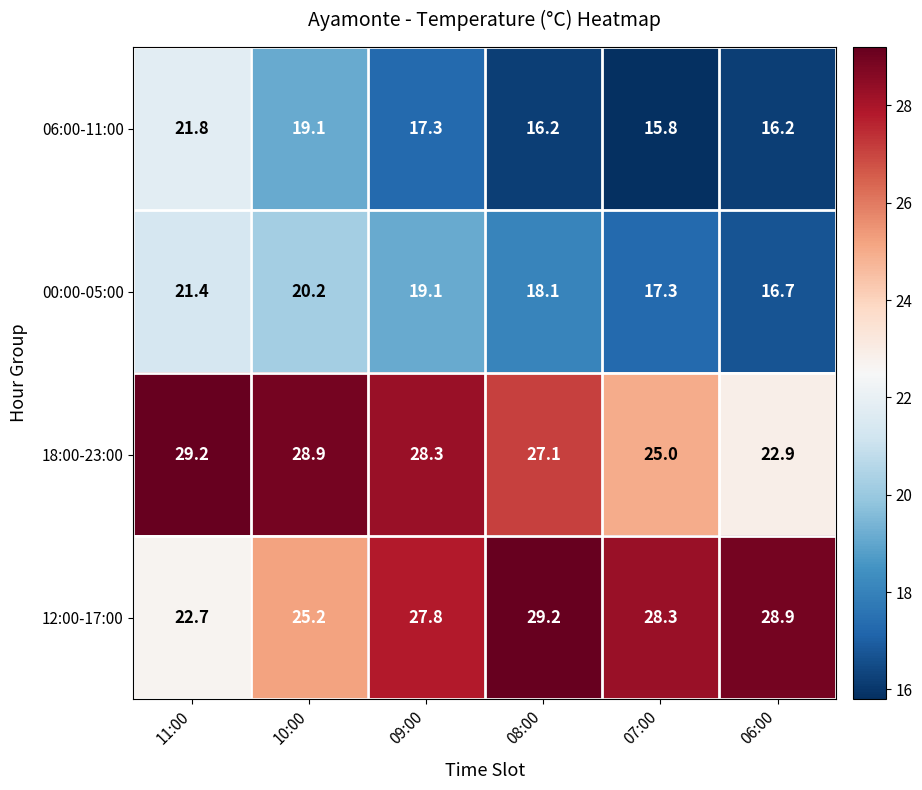

Which series has the largest total across all categories?

12:00-17:00